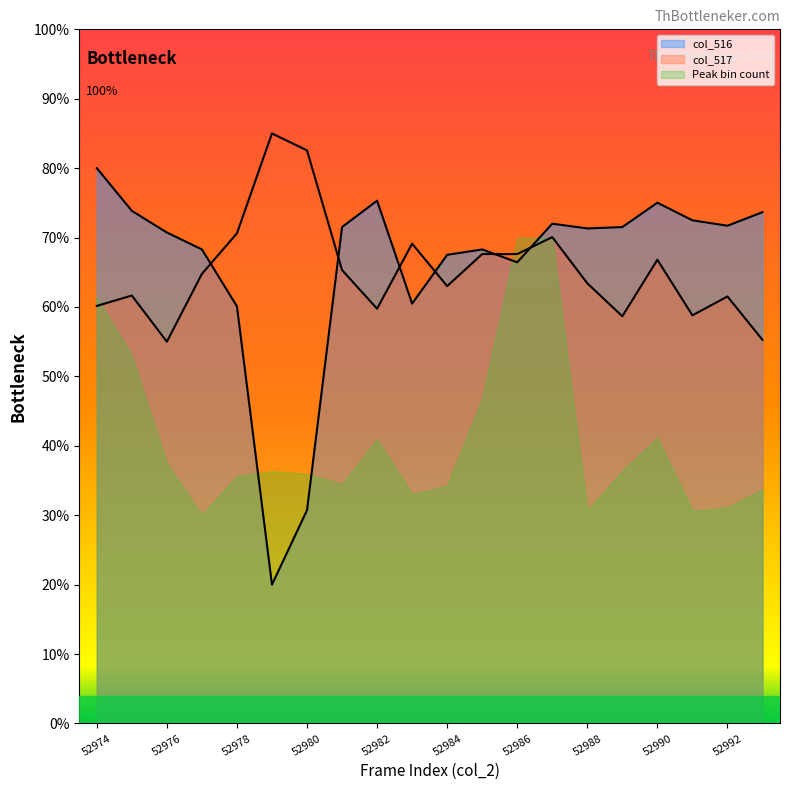

Reading left to right, extract all data points from this chart.

col_516: 33422.8	30854.9	29550.6	28531.6	25107.8	8355.7	12839.2	29876.7	31466.3	25270.9	28205.5	28531.6	27757.2	30080.5	29795.2	29876.7	31344.0	30284.3	29958.2	30773.4
col_517: 25133.2	25757.1	22978.1	27061.5	29500.1	35511.7	34490.9	27288.3	24963.1	28876.3	26324.2	28252.4	28252.4	29273.3	26494.3	24509.4	27912.2	24566.1	25700.4	23091.6